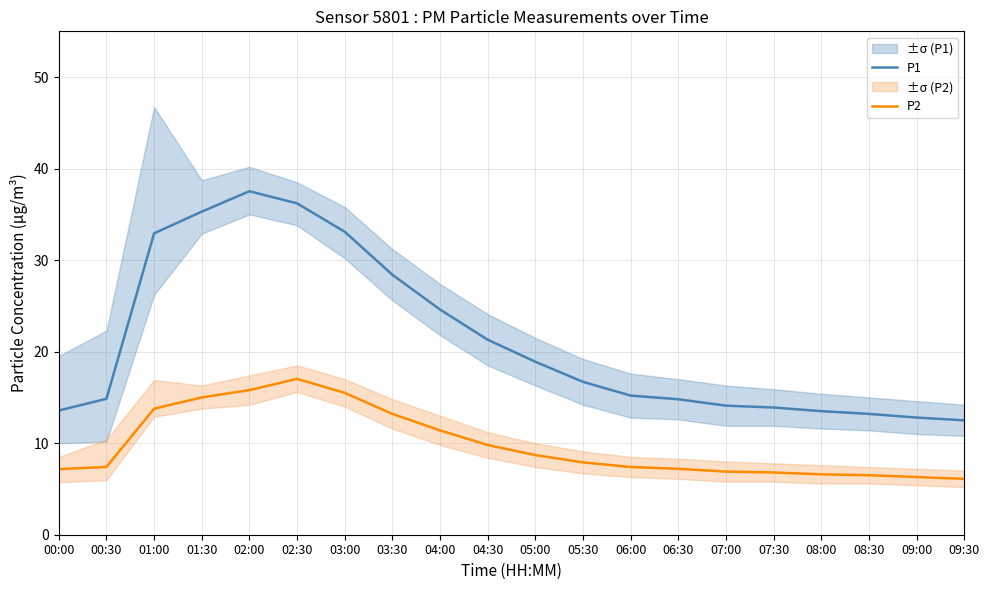

List the series in order of their overall mean, highest first.

P1, P2